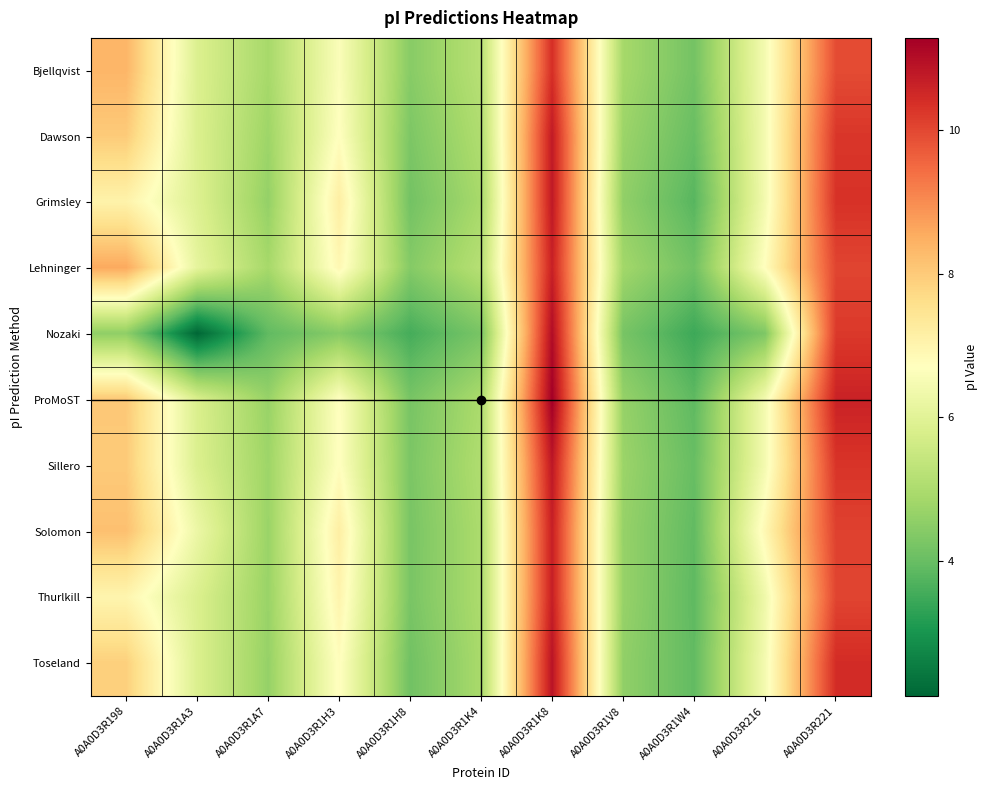

Reading left to right, transcribe all the data shown in this chart.

Bjellqvist: A0A0D3R198=8.4	A0A0D3R1A3=5.9	A0A0D3R1A7=4.9	A0A0D3R1H3=6.6	A0A0D3R1H8=4.4	A0A0D3R1K4=5.2	A0A0D3R1K8=10.4	A0A0D3R1V8=4.9	A0A0D3R1W4=4.2	A0A0D3R216=6.5	A0A0D3R221=9.9
Dawson: A0A0D3R198=8.0	A0A0D3R1A3=5.9	A0A0D3R1A7=4.8	A0A0D3R1H3=6.7	A0A0D3R1H8=4.3	A0A0D3R1K4=5.1	A0A0D3R1K8=10.8	A0A0D3R1V8=4.7	A0A0D3R1W4=4.0	A0A0D3R216=6.5	A0A0D3R221=10.3
Grimsley: A0A0D3R198=7.1	A0A0D3R1A3=5.9	A0A0D3R1A7=4.6	A0A0D3R1H3=7.2	A0A0D3R1H8=4.2	A0A0D3R1K4=4.9	A0A0D3R1K8=10.8	A0A0D3R1V8=4.6	A0A0D3R1W4=3.8	A0A0D3R216=6.4	A0A0D3R221=10.3
Lehninger: A0A0D3R198=8.6	A0A0D3R1A3=6.1	A0A0D3R1A7=4.9	A0A0D3R1H3=6.9	A0A0D3R1H8=4.4	A0A0D3R1K4=5.2	A0A0D3R1K8=10.6	A0A0D3R1V8=4.8	A0A0D3R1W4=4.1	A0A0D3R216=6.7	A0A0D3R221=10.0
Nozaki: A0A0D3R198=4.5	A0A0D3R1A3=2.1	A0A0D3R1A7=3.9	A0A0D3R1H3=4.4	A0A0D3R1H8=3.6	A0A0D3R1K4=4.2	A0A0D3R1K8=11.0	A0A0D3R1V8=4.2	A0A0D3R1W4=3.5	A0A0D3R216=4.3	A0A0D3R221=10.2
ProMoST: A0A0D3R198=8.0	A0A0D3R1A3=5.8	A0A0D3R1A7=4.7	A0A0D3R1H3=6.7	A0A0D3R1H8=4.2	A0A0D3R1K4=5.0	A0A0D3R1K8=11.3	A0A0D3R1V8=4.6	A0A0D3R1W4=3.9	A0A0D3R216=6.4	A0A0D3R221=10.6
Sillero: A0A0D3R198=8.0	A0A0D3R1A3=5.9	A0A0D3R1A7=4.8	A0A0D3R1H3=6.7	A0A0D3R1H8=4.3	A0A0D3R1K4=5.1	A0A0D3R1K8=10.8	A0A0D3R1V8=4.7	A0A0D3R1W4=4.0	A0A0D3R216=6.5	A0A0D3R221=10.3
Solomon: A0A0D3R198=8.2	A0A0D3R1A3=6.3	A0A0D3R1A7=4.7	A0A0D3R1H3=7.2	A0A0D3R1H8=4.2	A0A0D3R1K4=5.0	A0A0D3R1K8=10.7	A0A0D3R1V8=4.7	A0A0D3R1W4=3.9	A0A0D3R216=6.9	A0A0D3R221=10.1
Thurlkill: A0A0D3R198=7.0	A0A0D3R1A3=5.8	A0A0D3R1A7=4.7	A0A0D3R1H3=7.0	A0A0D3R1H8=4.2	A0A0D3R1K4=5.0	A0A0D3R1K8=10.7	A0A0D3R1V8=4.7	A0A0D3R1W4=3.9	A0A0D3R216=6.3	A0A0D3R221=10.0
Toseland: A0A0D3R198=7.9	A0A0D3R1A3=5.9	A0A0D3R1A7=4.6	A0A0D3R1H3=6.8	A0A0D3R1H8=4.1	A0A0D3R1K4=4.9	A0A0D3R1K8=10.9	A0A0D3R1V8=4.6	A0A0D3R1W4=3.9	A0A0D3R216=6.5	A0A0D3R221=10.4